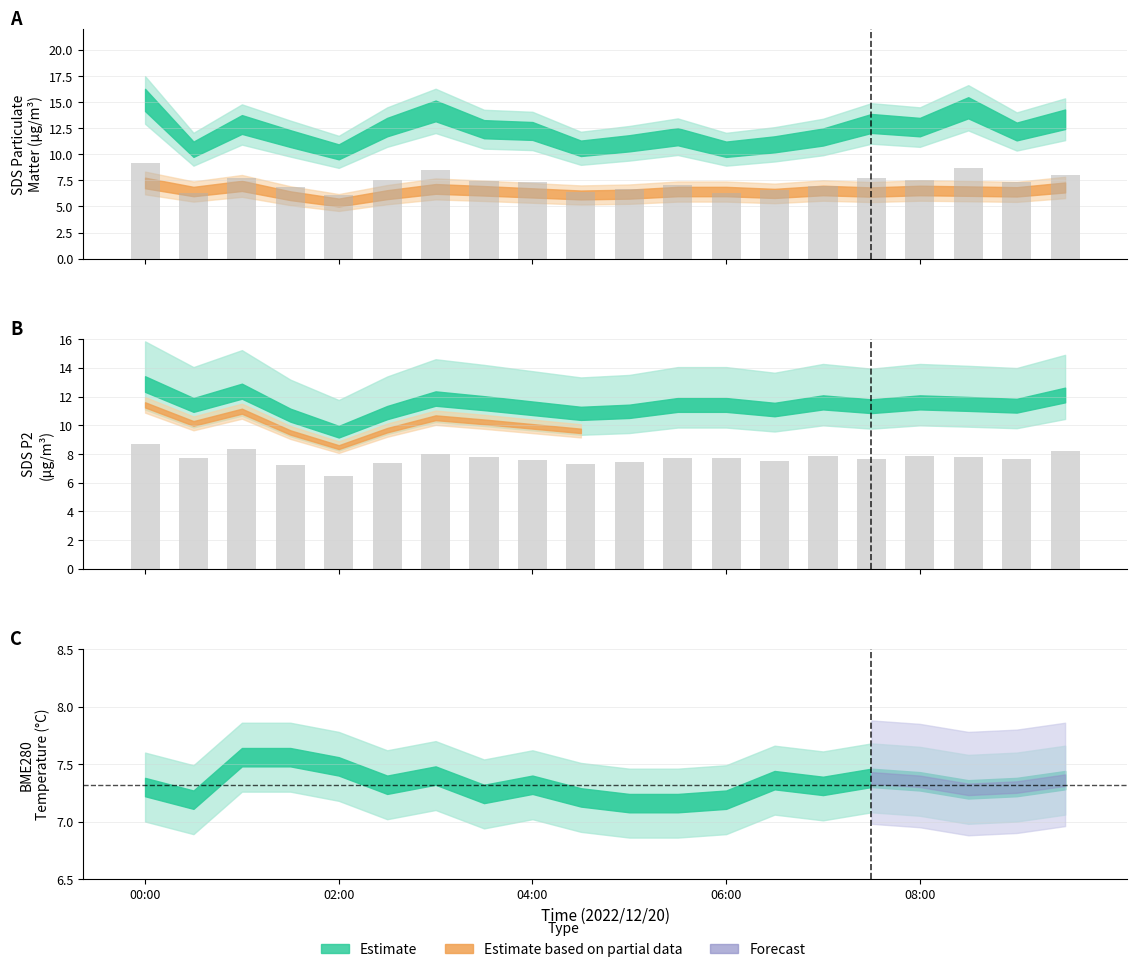

Which category has the highest value in the SDS_P1 series?

00:00